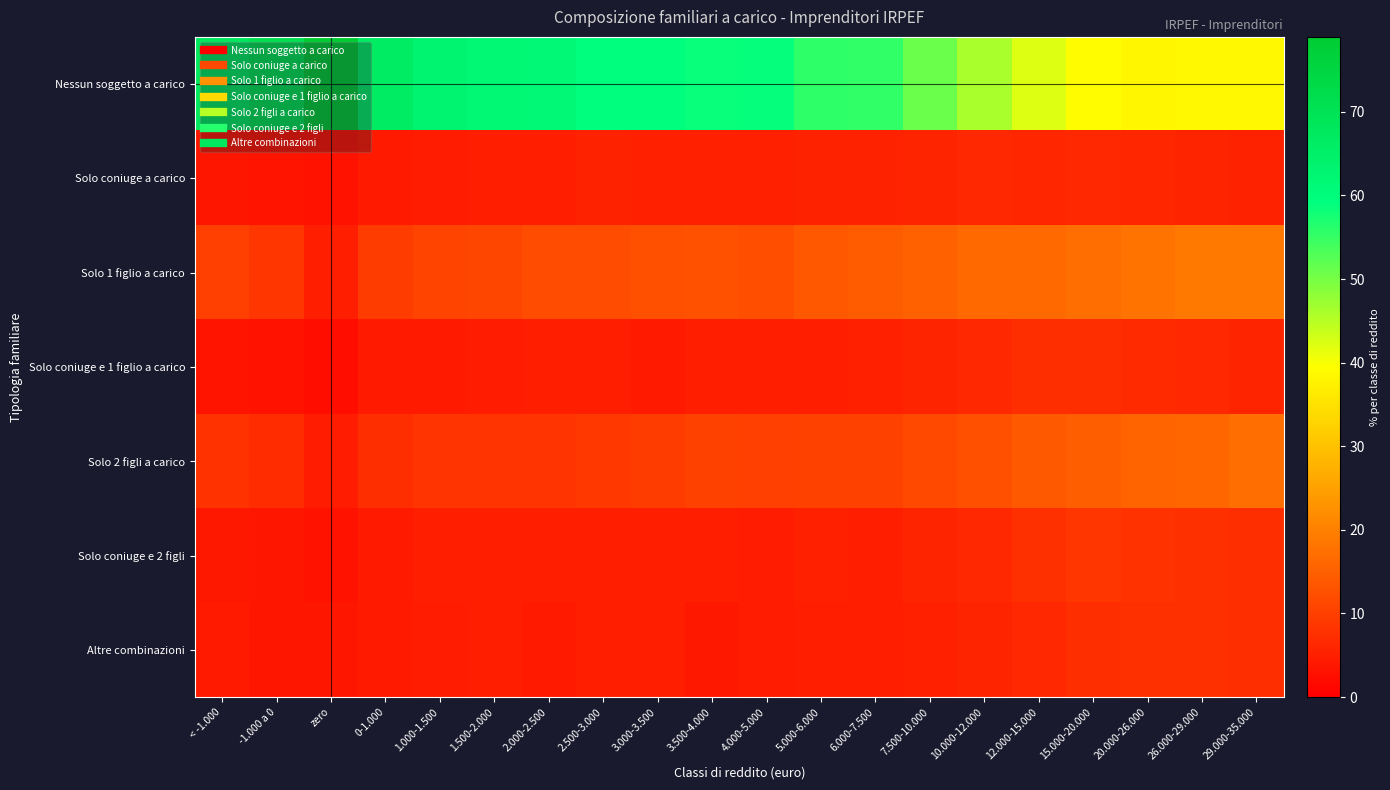

At which category does the chart reach its minimum across all series?

zero